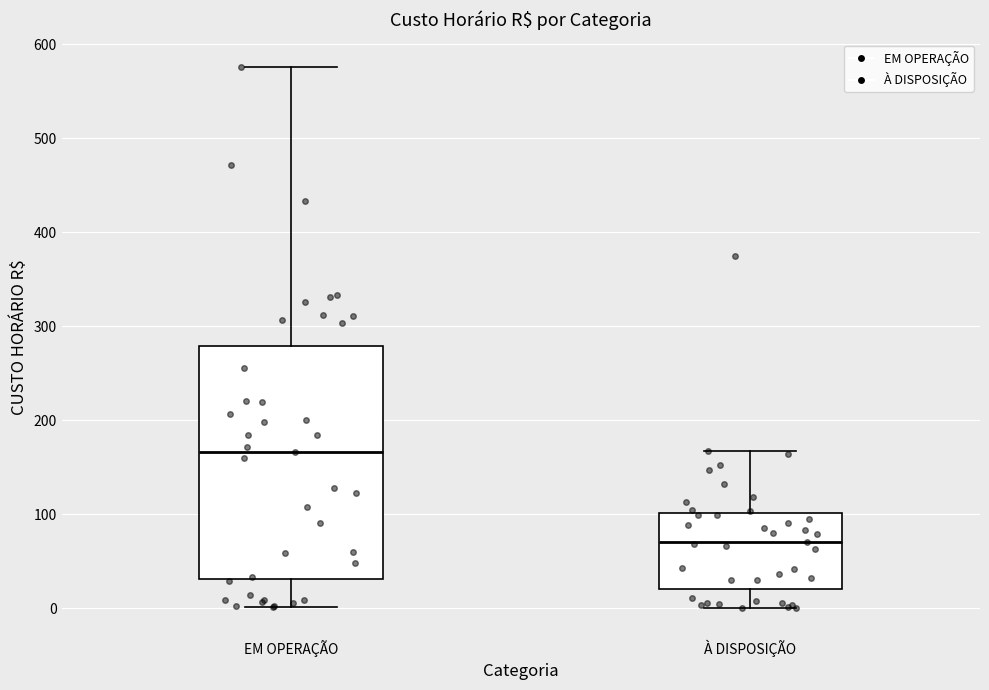

Comparing the boxes themselves (not the whiskers), which one is the tallest?

EM OPERAÇÃO